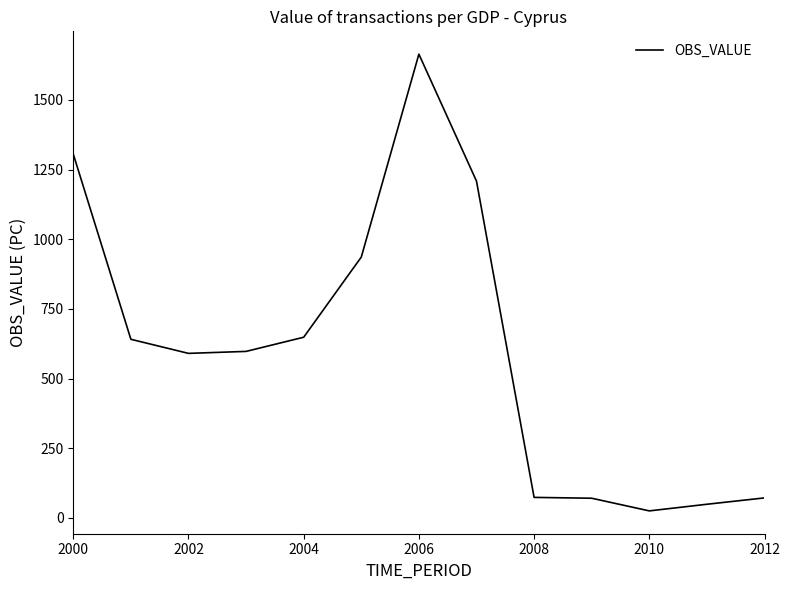

What is the difference between the maximum and minimum values?

1638.6